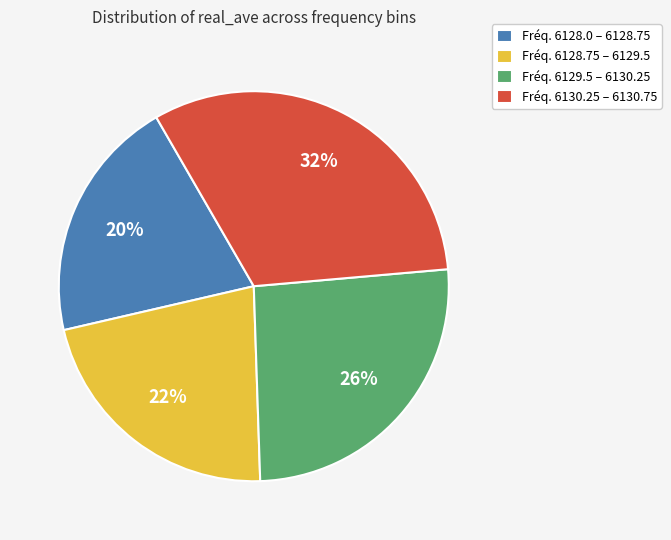

Is there any slice that represents more than half of the pie?

No